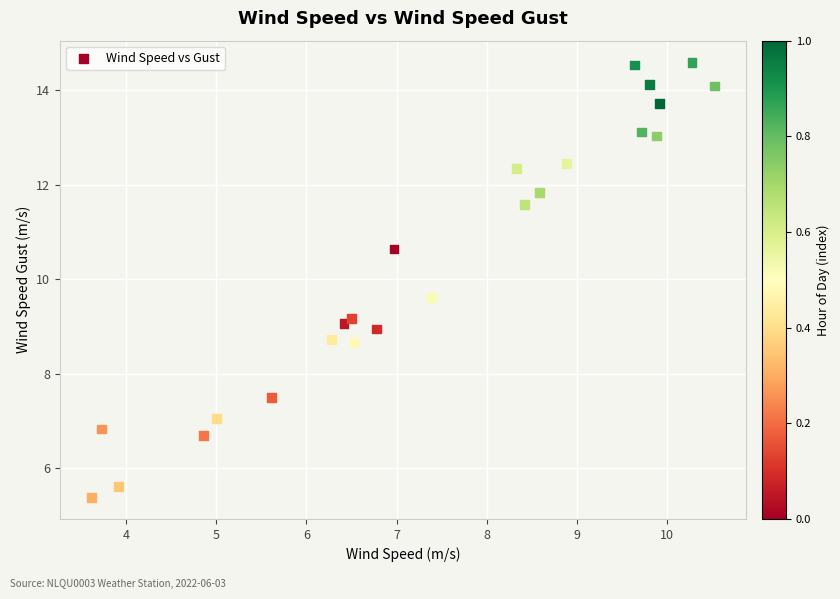

What is the range of Y values (max minus min)?

9.2